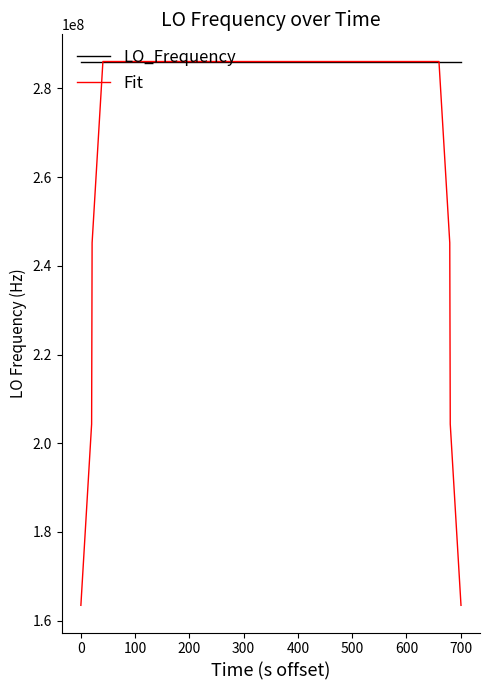

Rank the series by their average value, from highest to lowest.

LO_Frequency, Fit